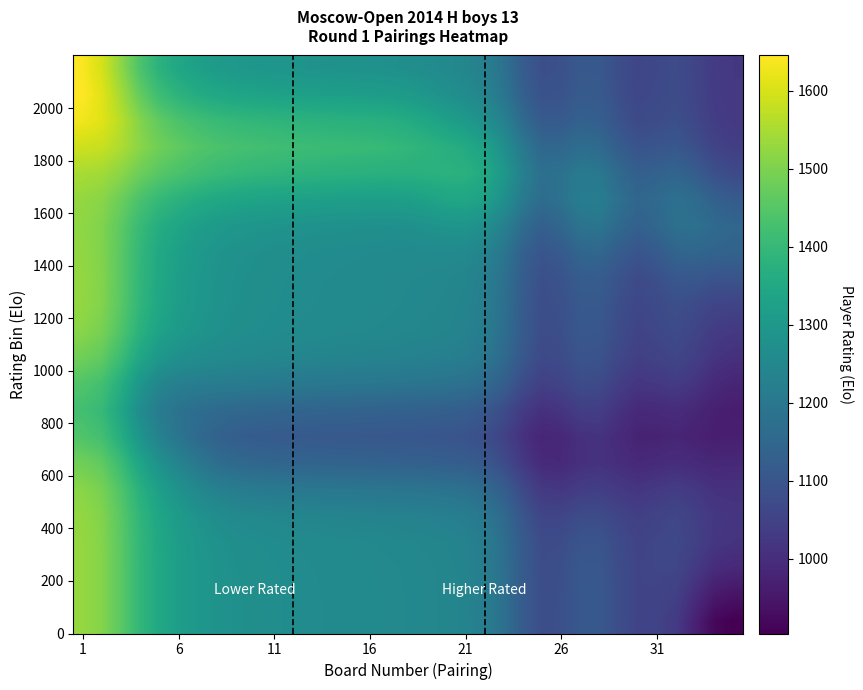

At which category is the sum across all series the highest?

1